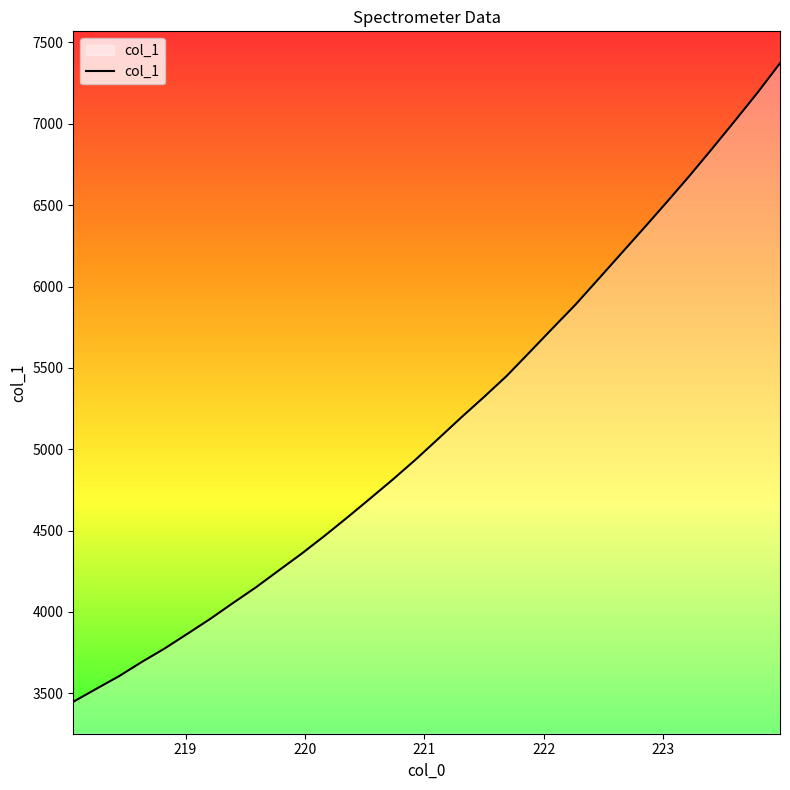

What is the smallest value displayed?

3448.0